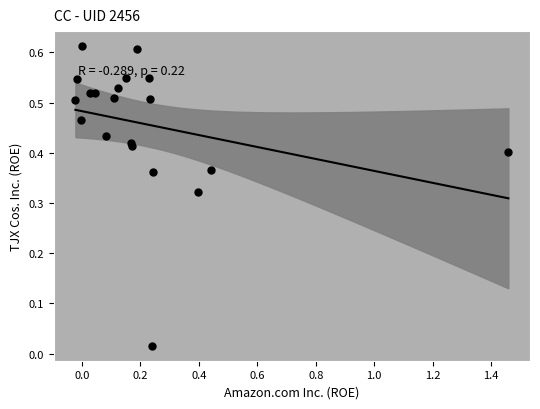

What is the range of X values (max minus min)?

1.5